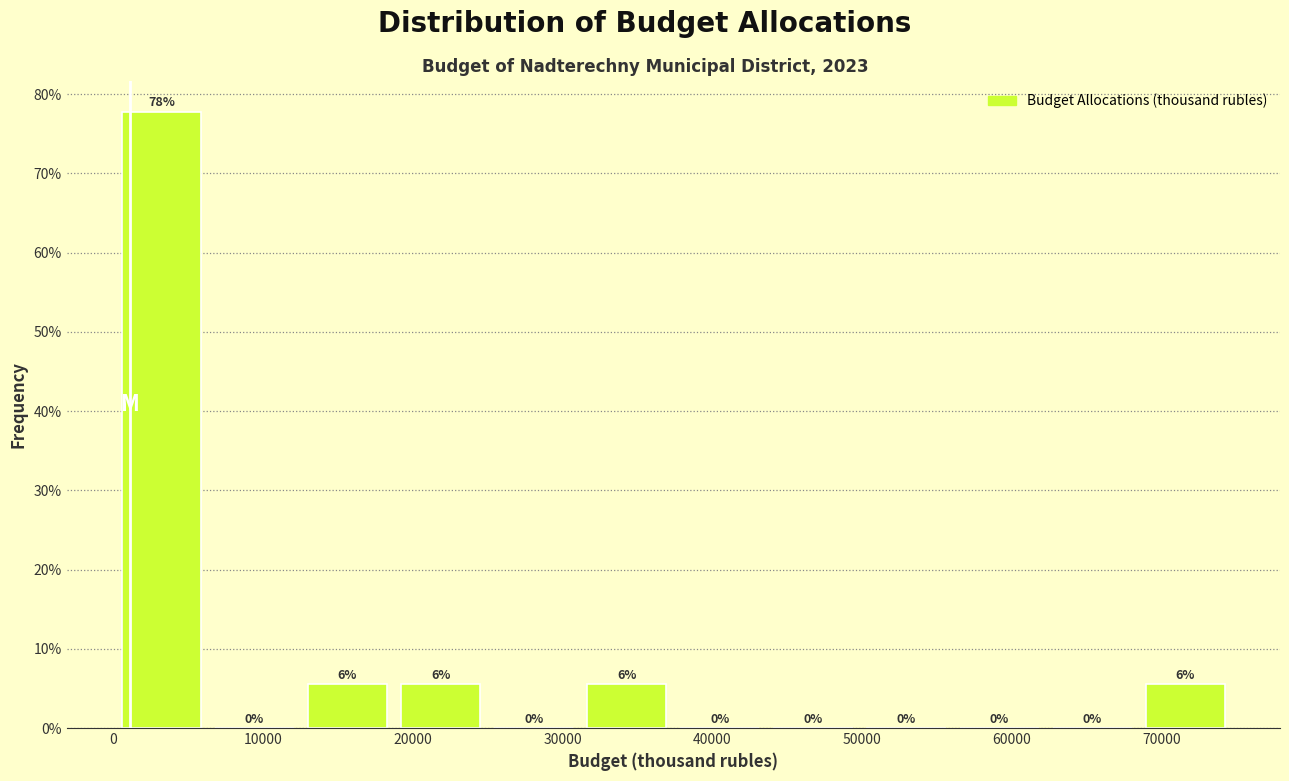

Over which range of the x-axis is the bar tallest?

0 to 6000